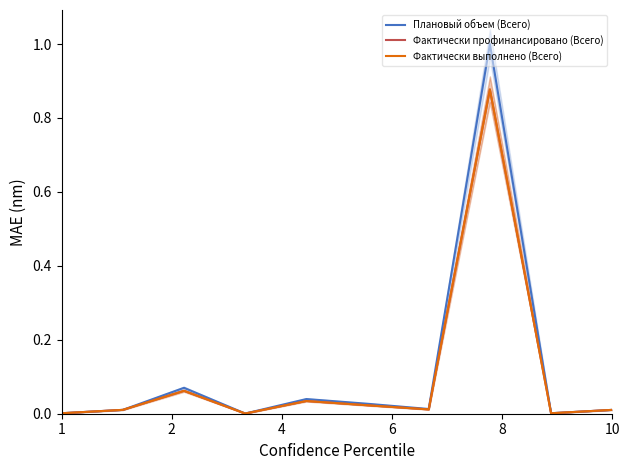

What is the difference between the maximum and minimum values in the Фактически выполнено (Всего) series?

0.9